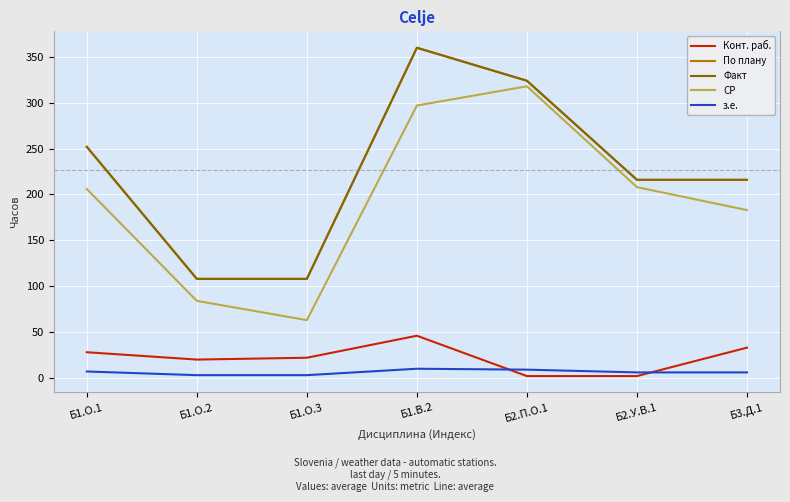

Is this an area chart (filled region under the line)?

No